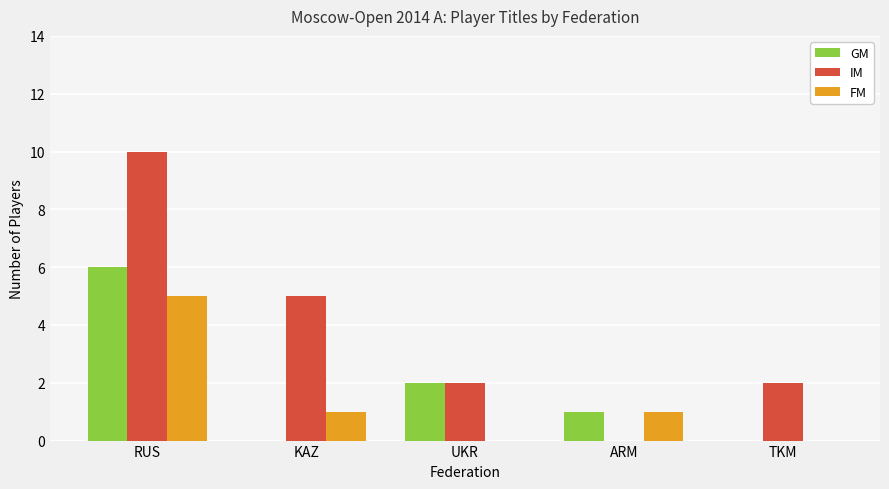

True or false: IM has a value of 5 at RUS.

False